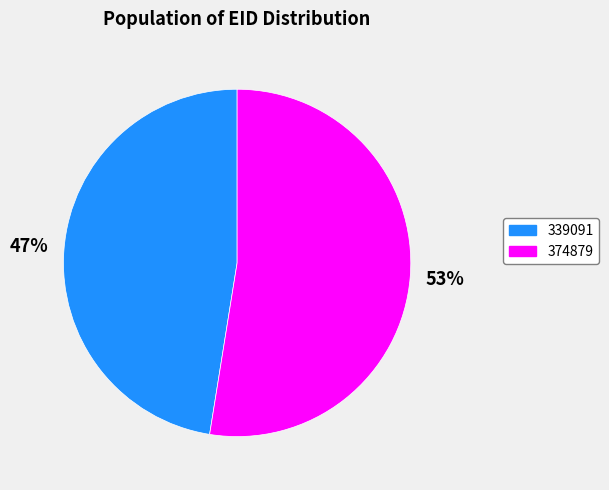

Rank the categories by value from lowest to highest.

339091, 374879